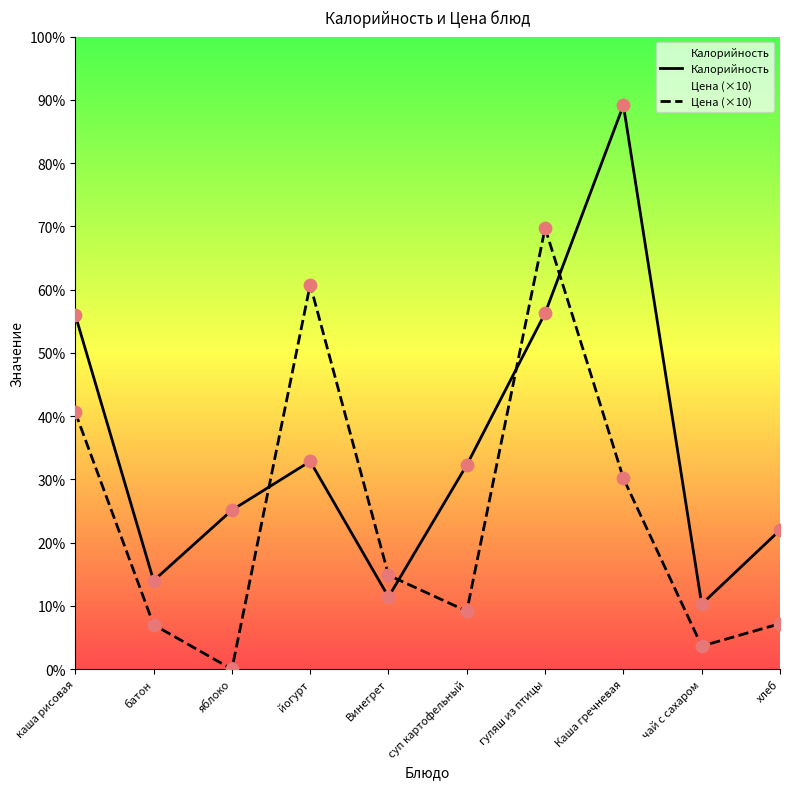

Which series has the largest total across all categories?

Калорийность